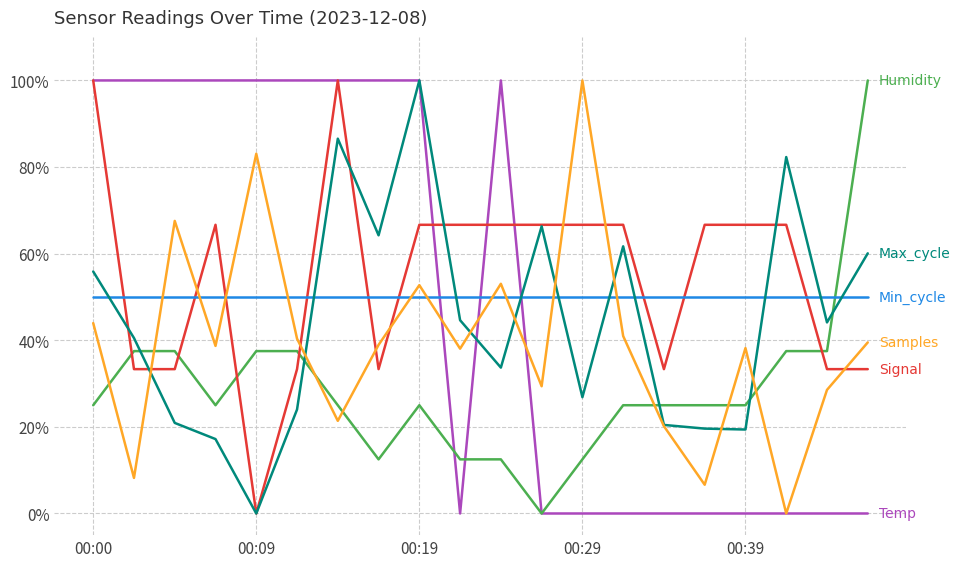

What is the maximum value shown in the chart?

100.0